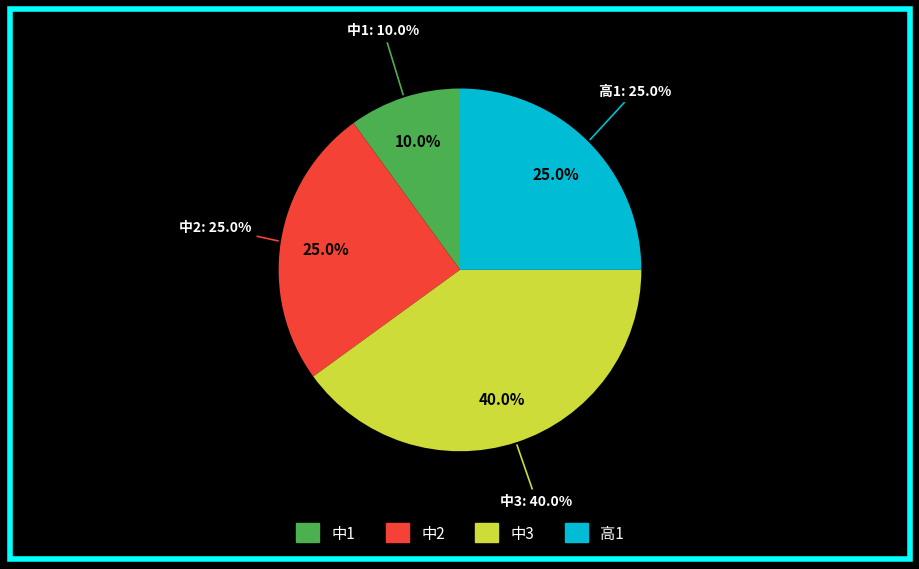

To the nearest percent, what is the difference between the 中3 and 中2 slice percentages?

15%